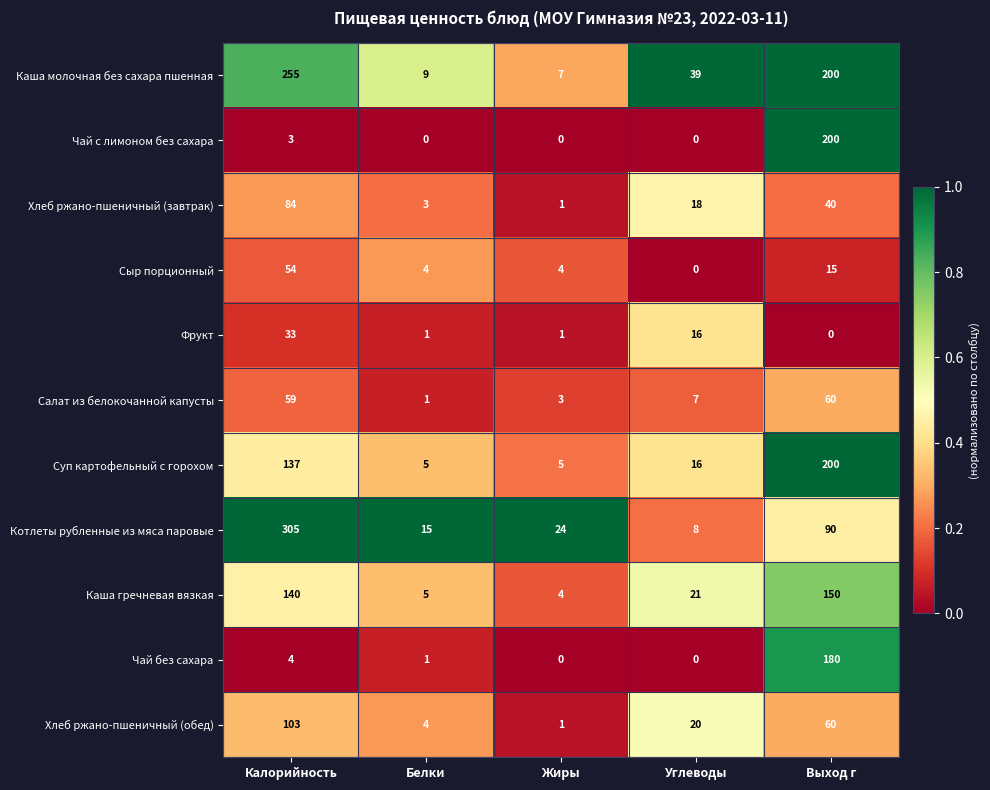

What is the maximum value shown in the chart?

305